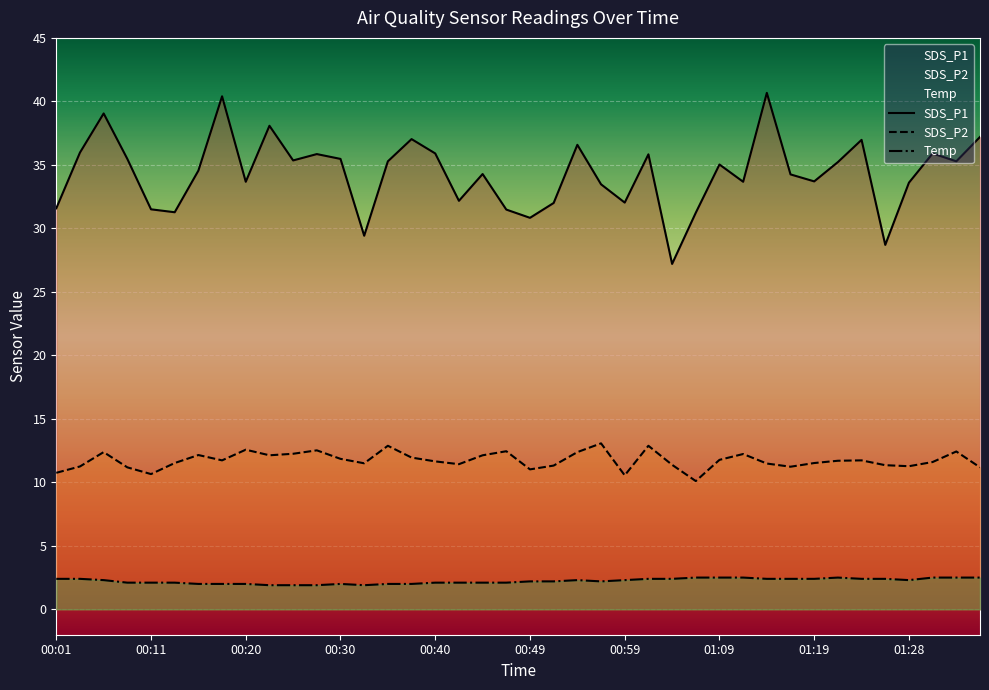

What is the value of the SDS_P1 point at the 24th from the left?

33.5